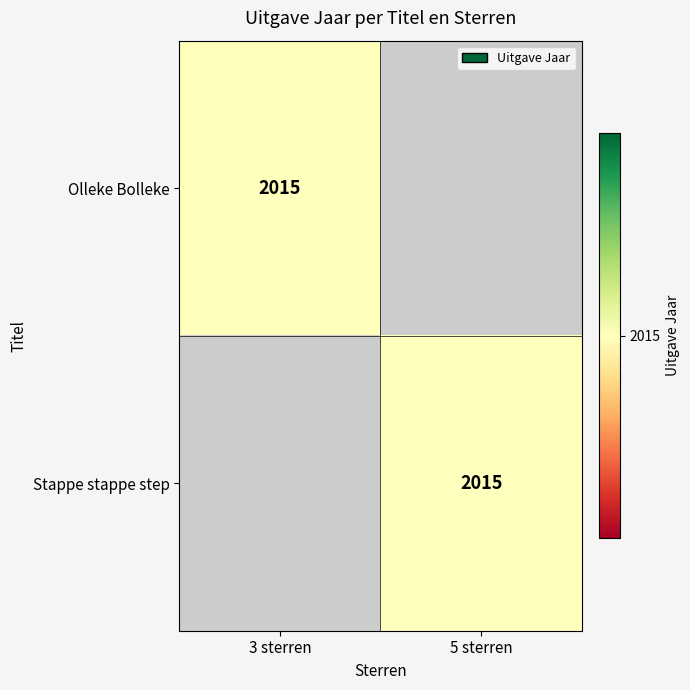

What is the maximum value shown in the chart?

2015